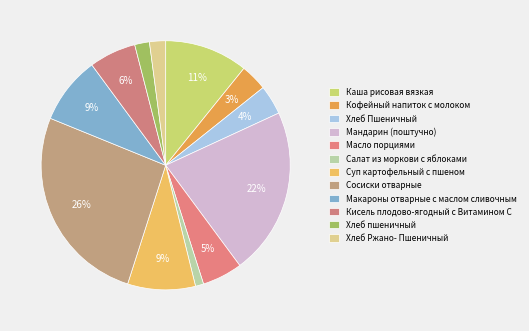

Which category has the smallest portion of the pie?

Салат из моркови с яблоками